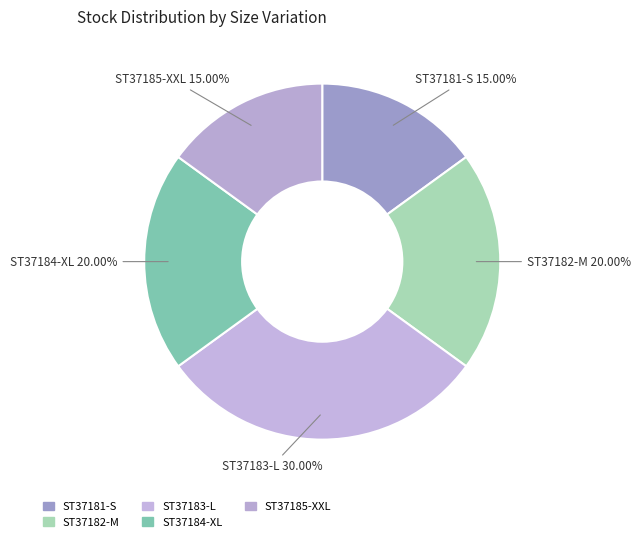

Does any single category account for the majority?

No